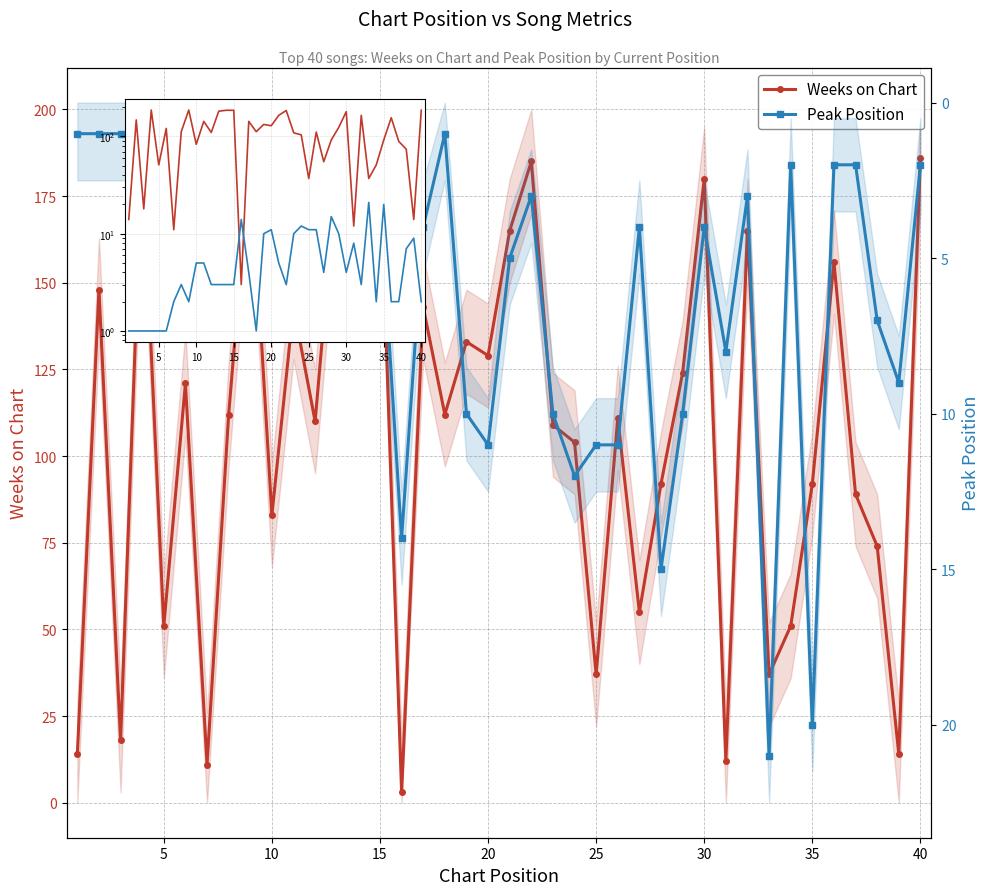

What is the average value of the Weeks on Chart series?

107